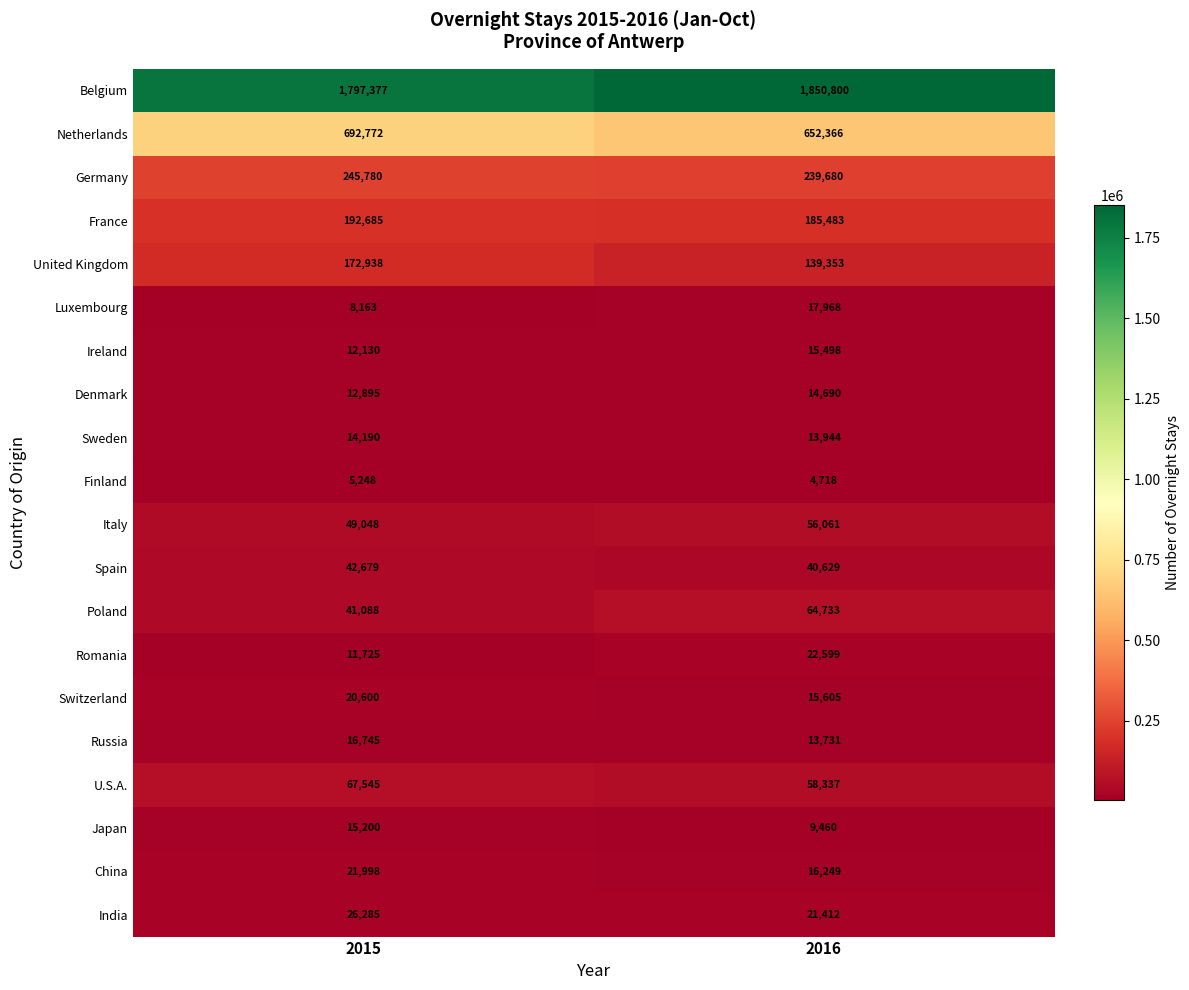

What is the spread (max minus min) of values at 2015?

1792129